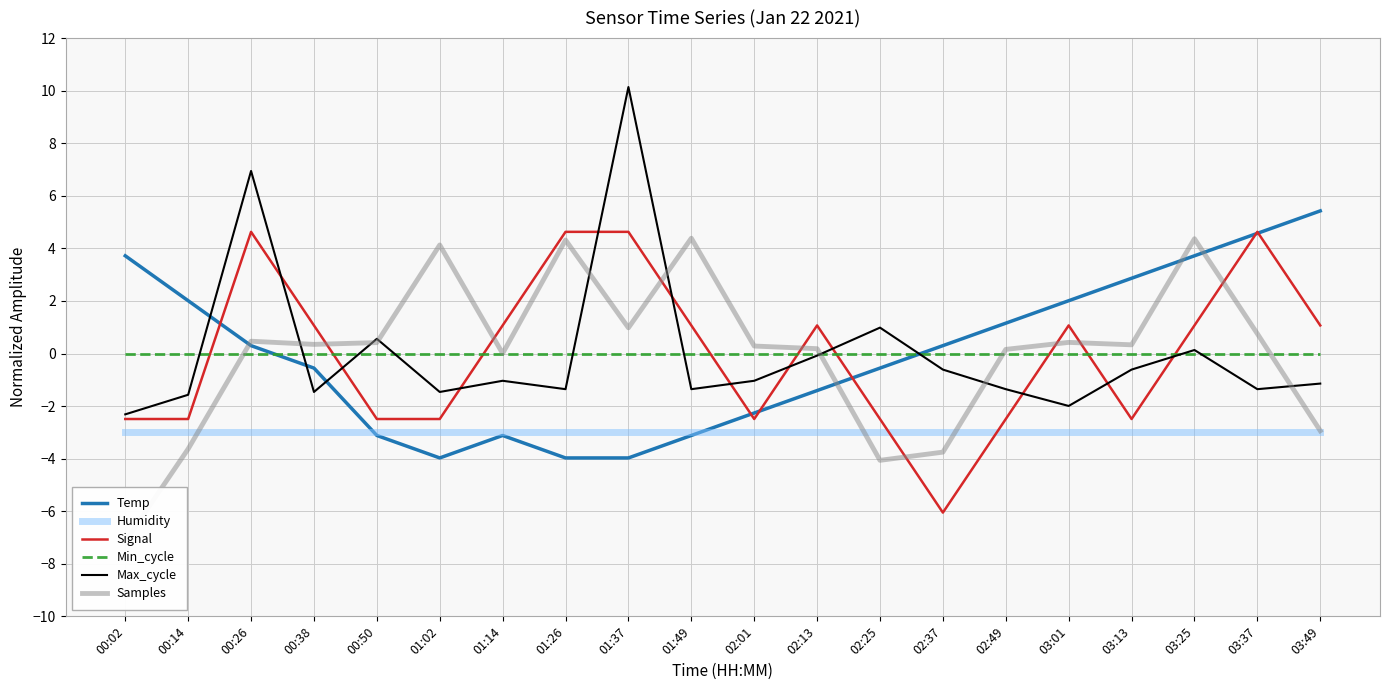

What is the difference between the Max_cycle values at 03:37 and 00:14?

0.2